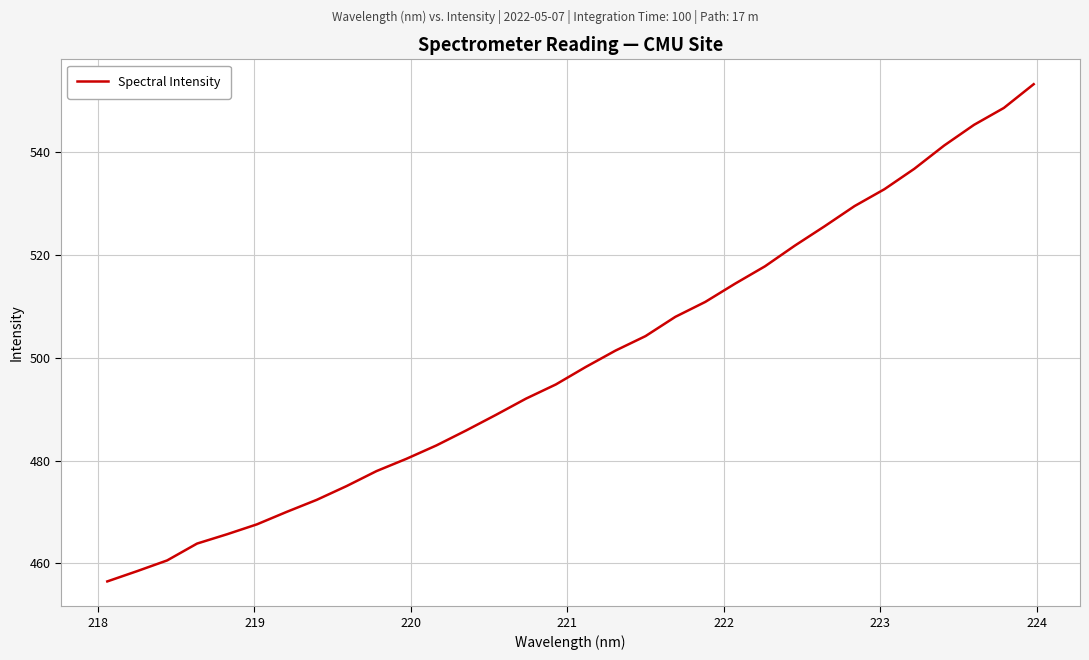

What is the difference between the maximum and minimum values?

96.7